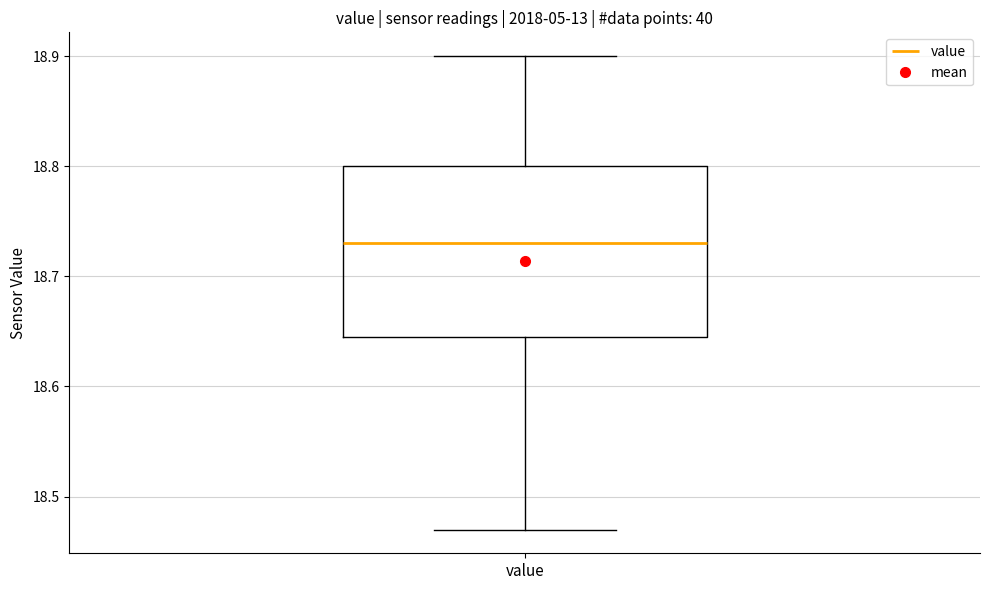

Transcribe this box plot: give where the median line is, the range the box spans, and where the two whiskers end, as read against the y-axis. The values are not printed on the chart, so give them approximately, as read against the axis.

median 18.73, box 18.65 to 18.80, whiskers 18.47 to 18.90